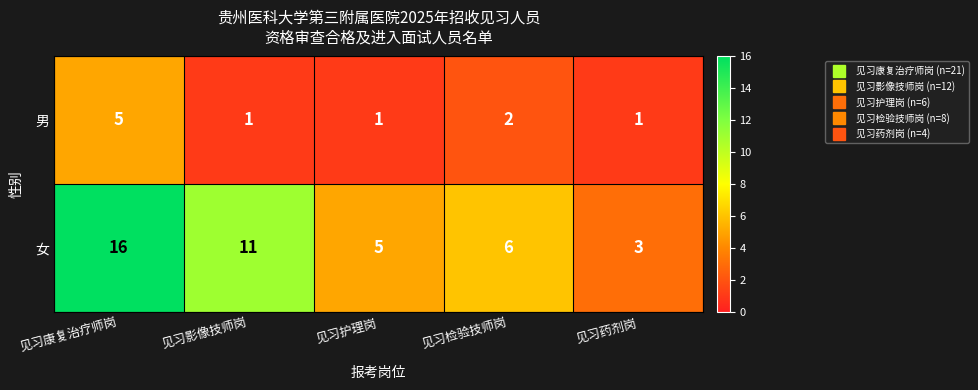

Rank the series by their average value, from lowest to highest.

男, 女